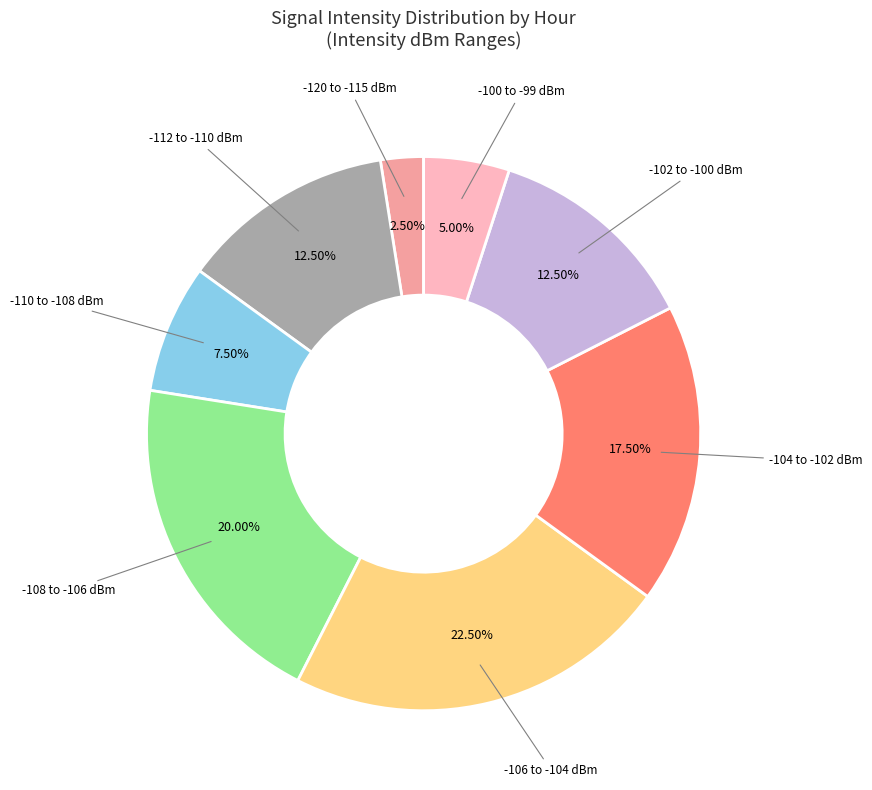

How many slices are in this pie chart?

8